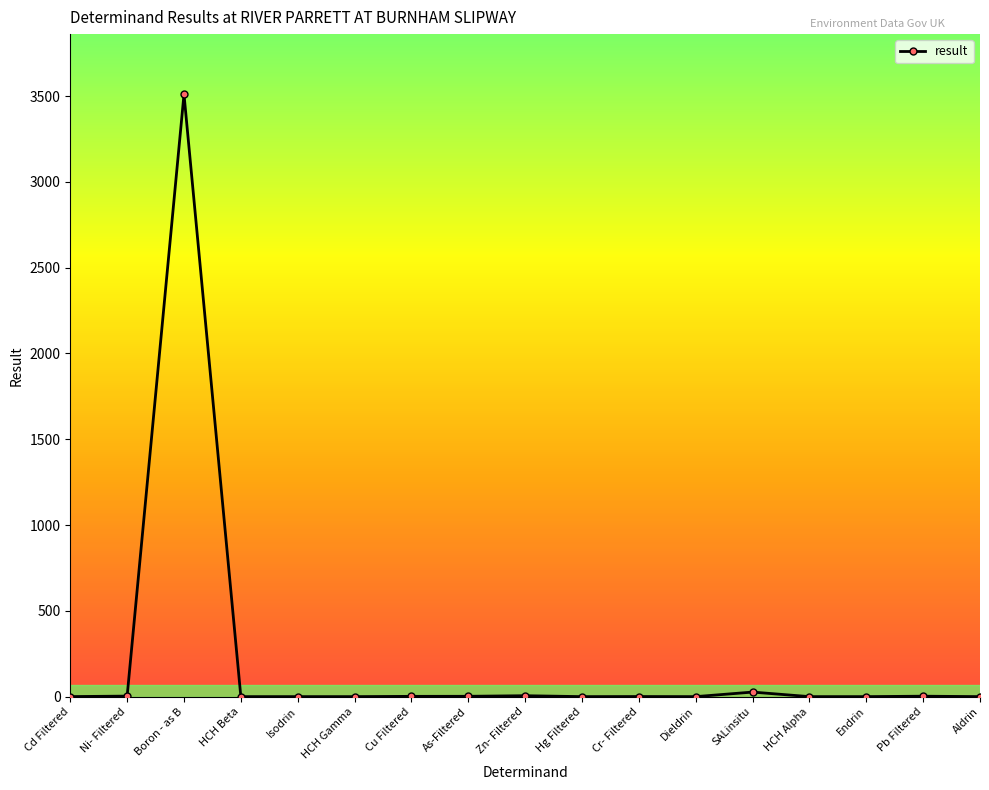

What is the sum of all values?

3551.6